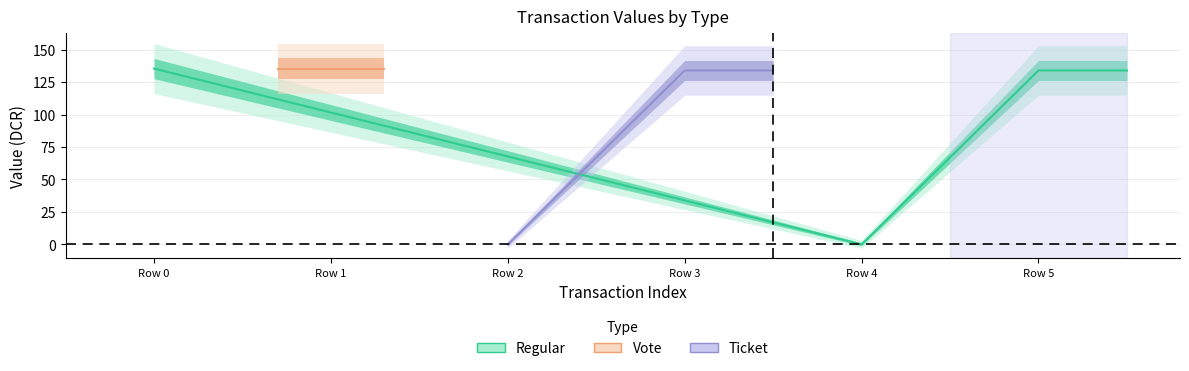

Which series has the largest total across all categories?

Regular